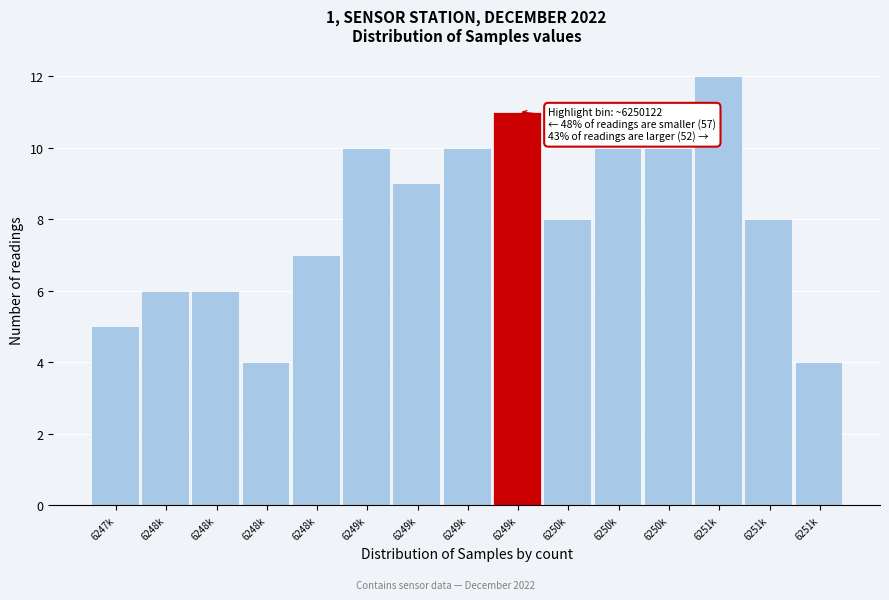

How many categories are shown in the chart?

15